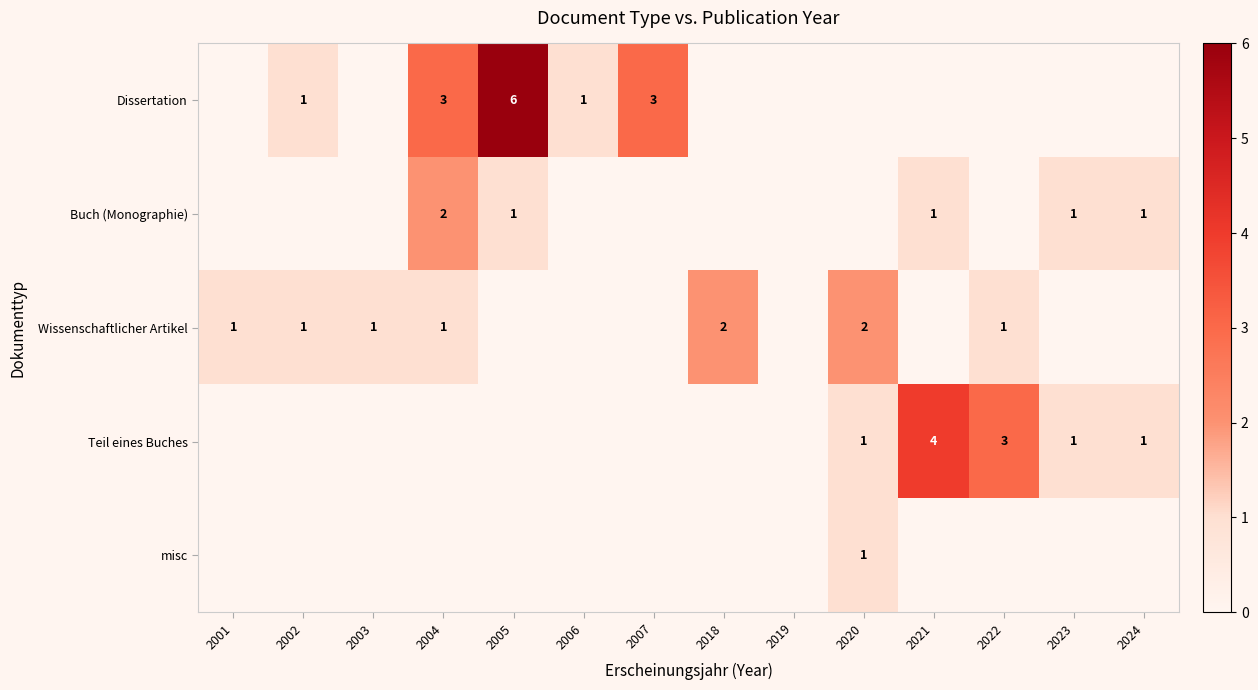

The misc series shows 1 at 2020. True or false?

True